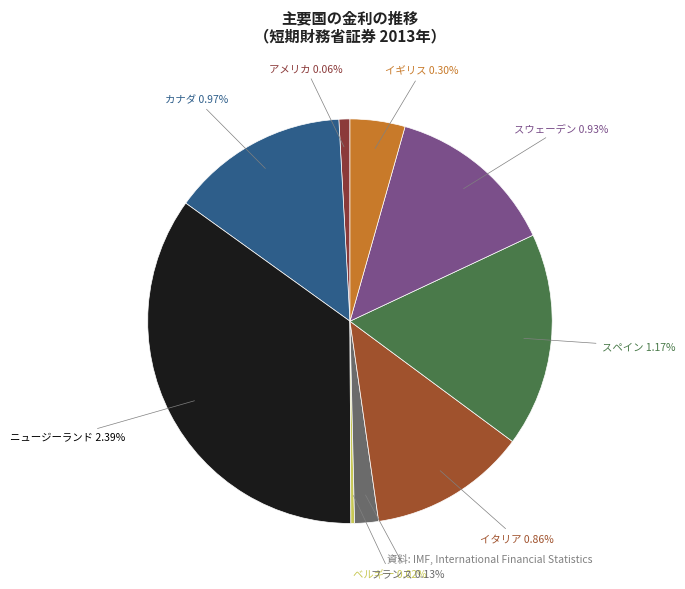

Is there a majority slice in this chart?

No